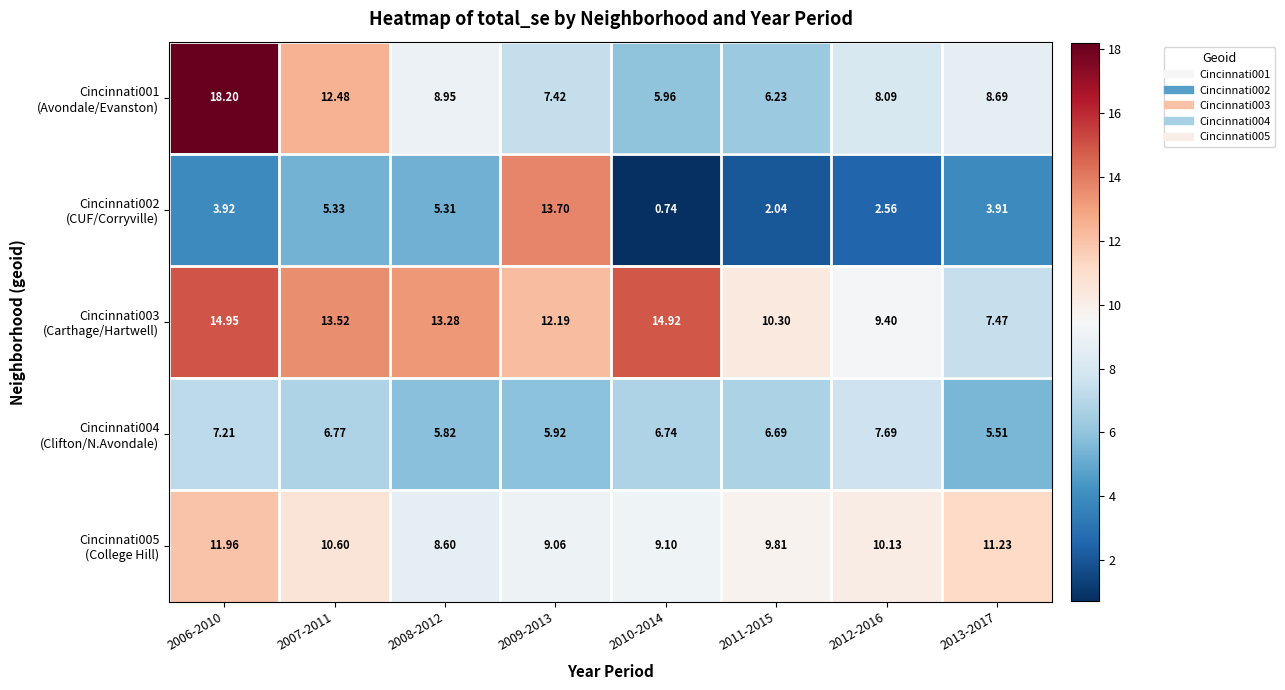

How many categories are shown in the chart?

8